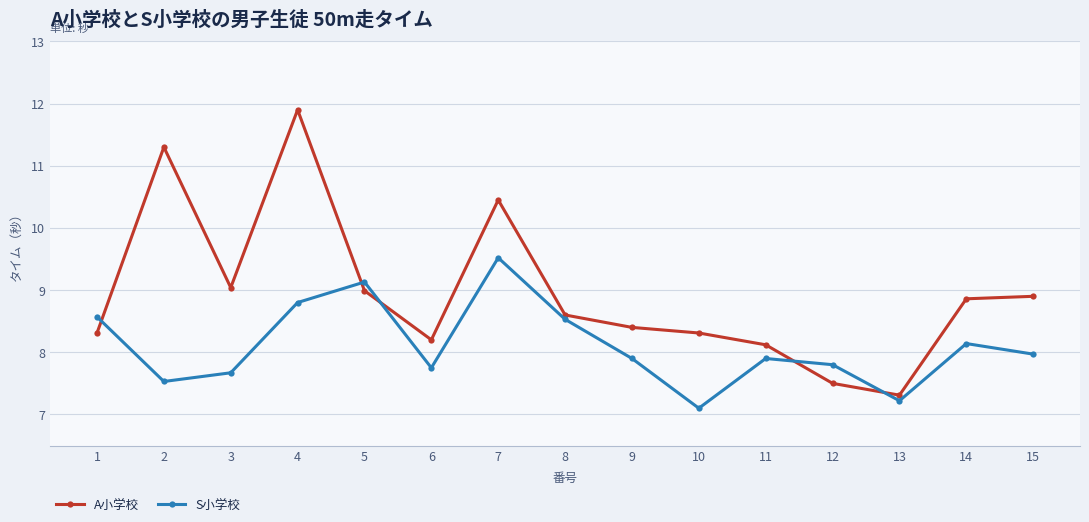

What is the sum of all S小学校 values?

121.5